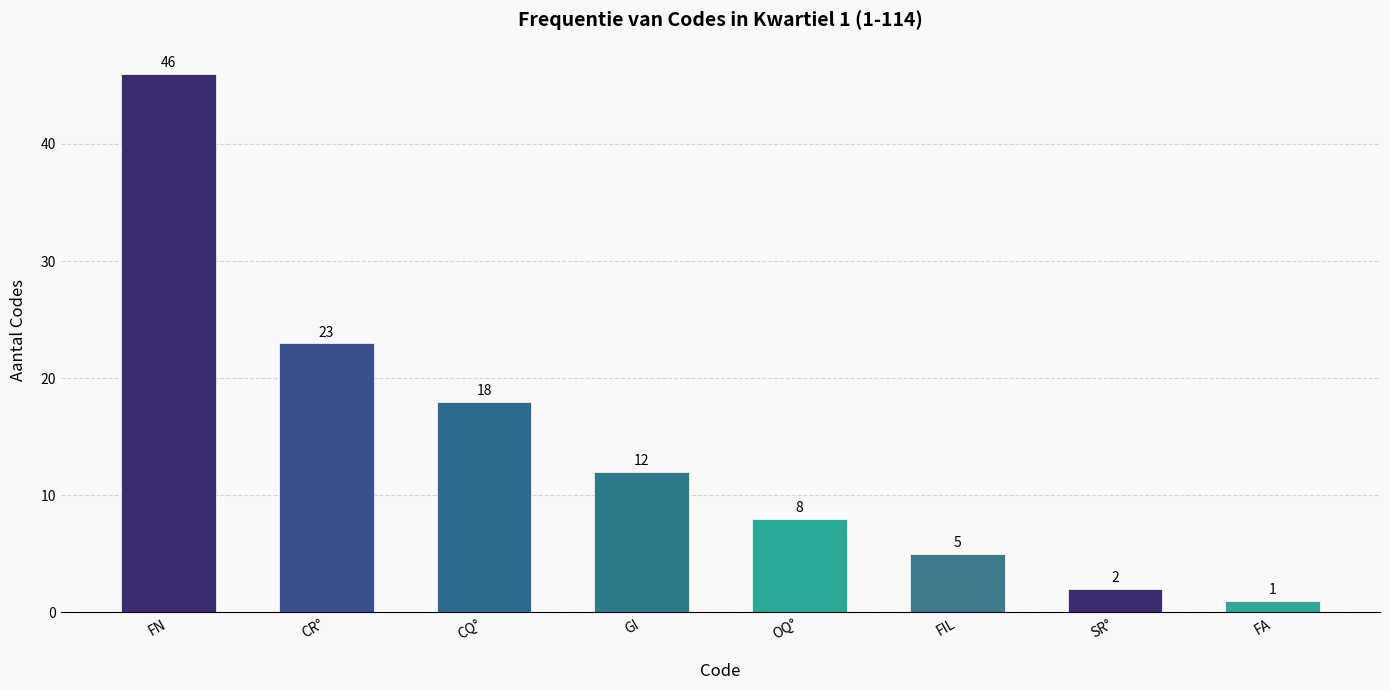

What is the change in value from CQ° to FA?

-17